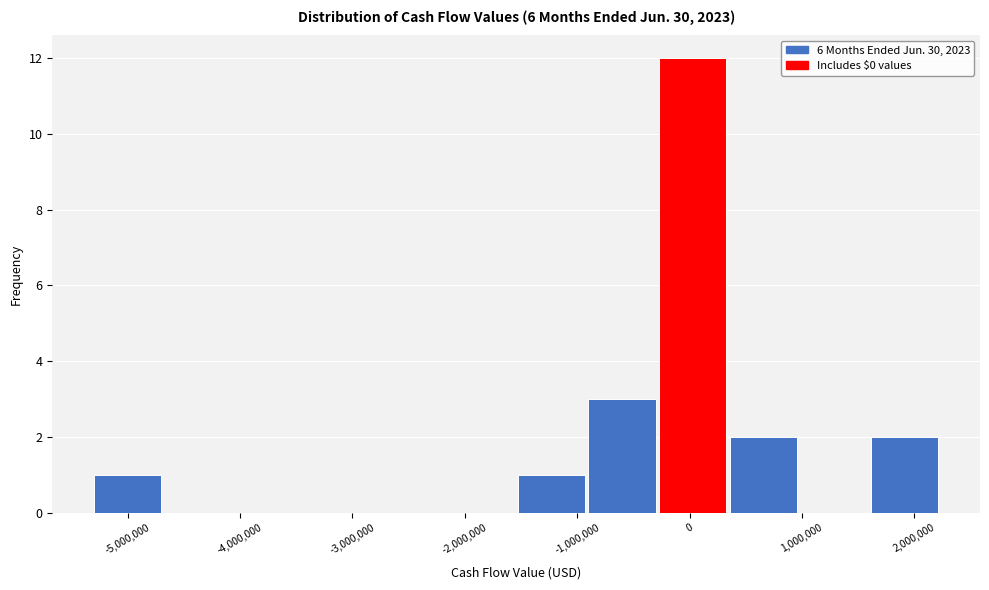

Over which range of the x-axis is the bar tallest?

-300000 to 400000